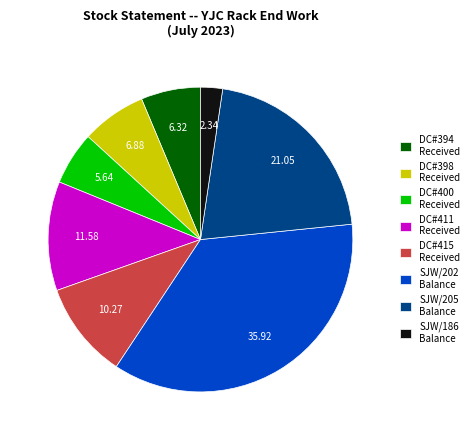

Is the sum of SJW/186 Balance and DC#394 Received greater than half?

No